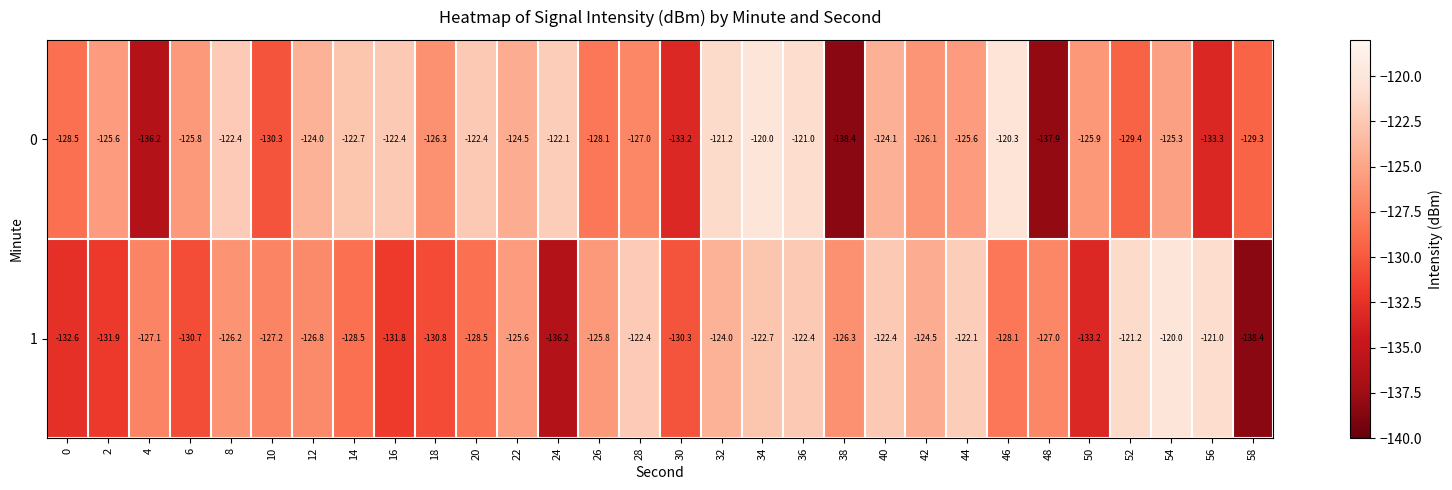

What value does the 1 series have at 4?

-127.1